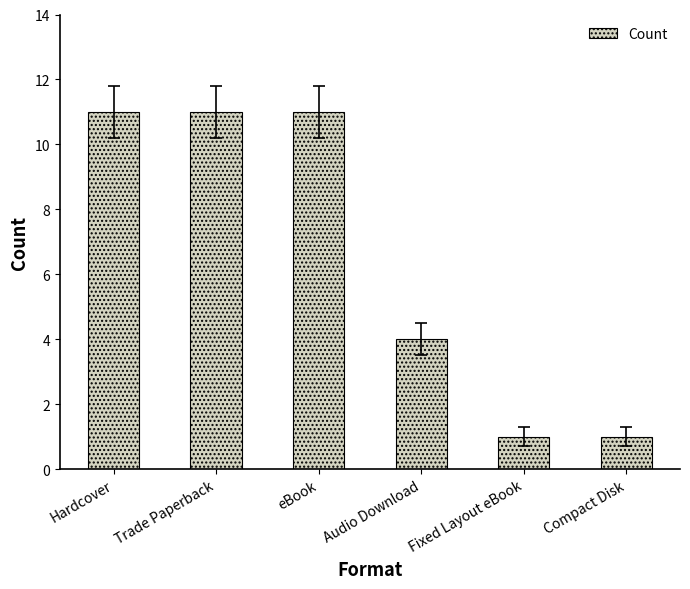

What is the label of the 2nd bar from the right?

Fixed Layout eBook